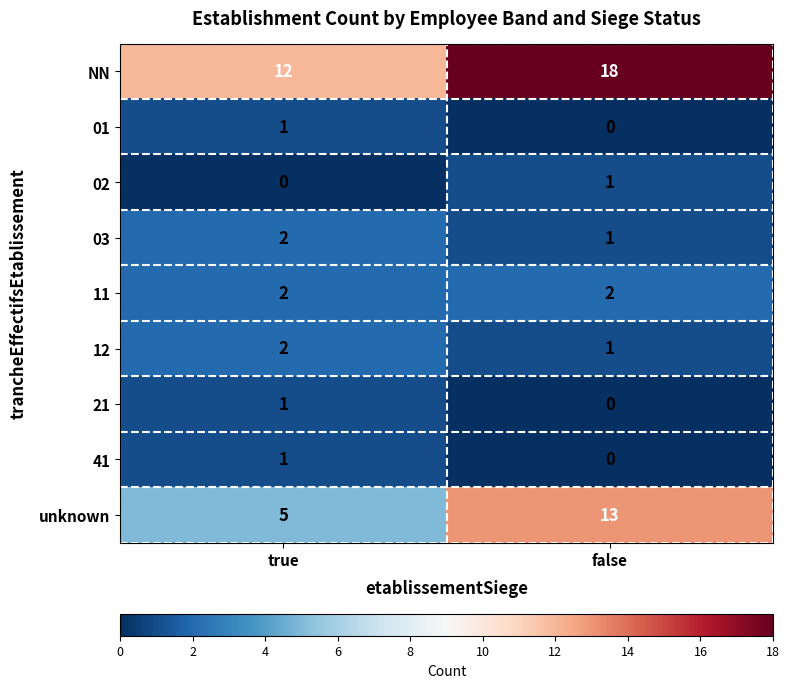

Between true and false, which series saw the biggest shift?

unknown